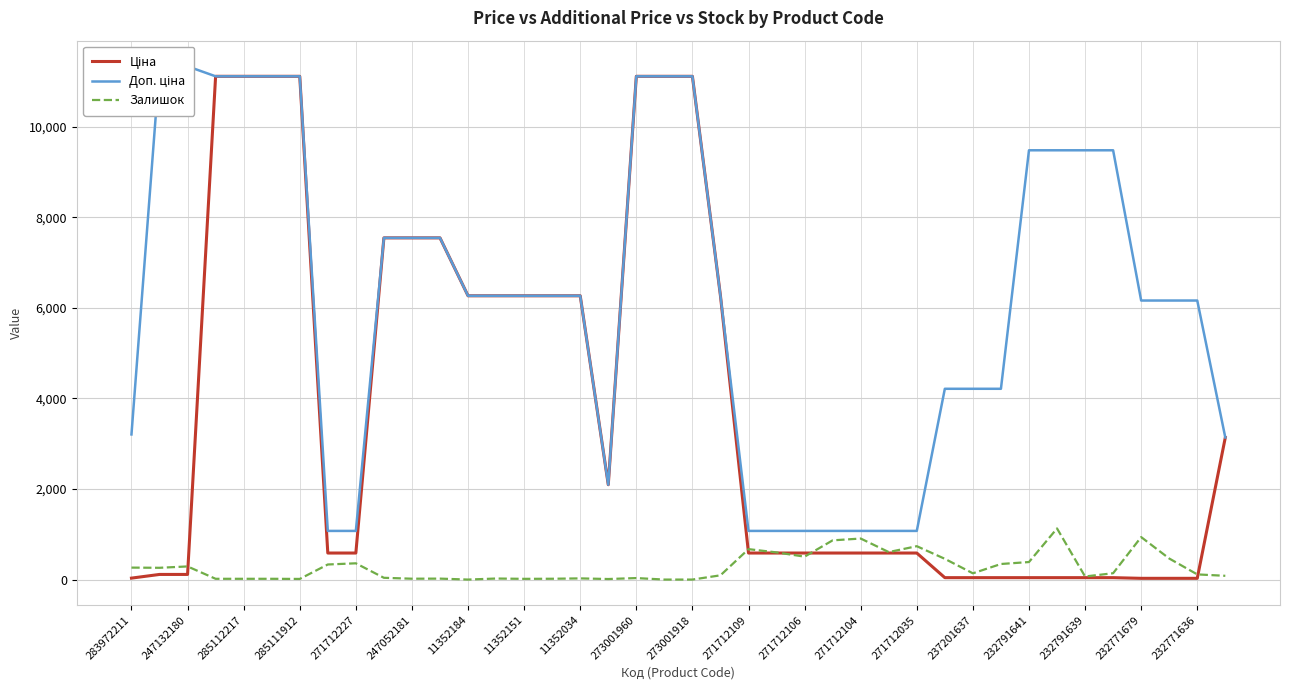

True or false: Залишок has a value of 1276.5 at 271712035.

False